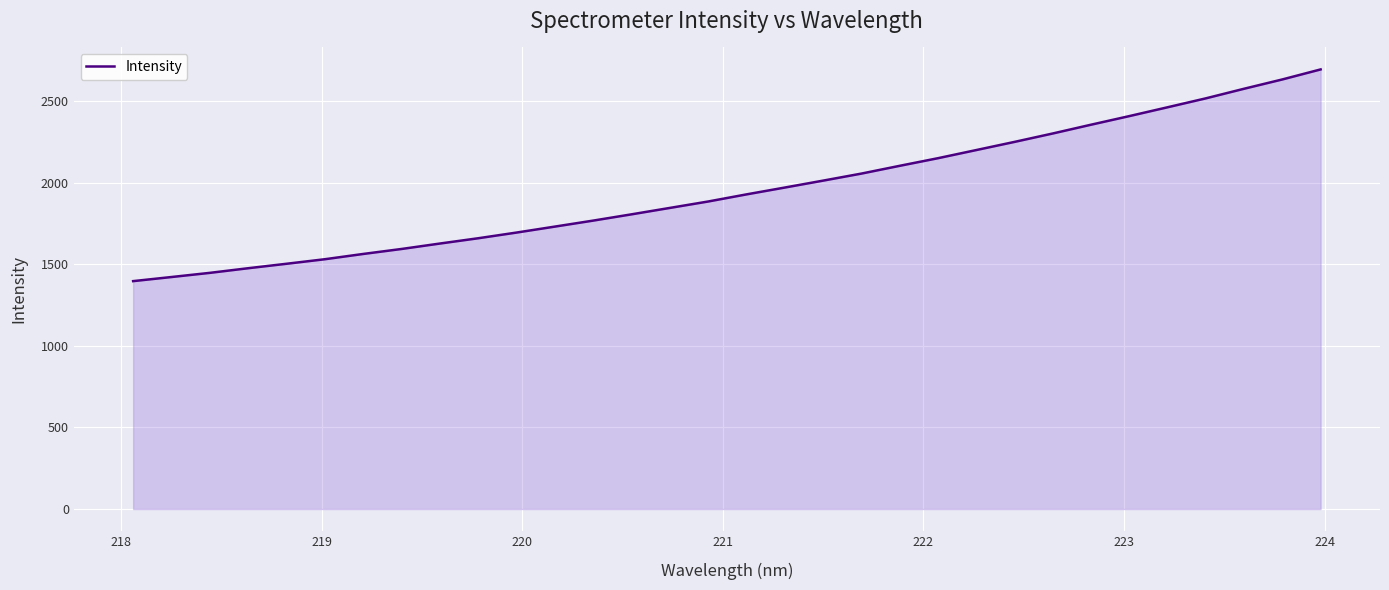

What is the difference between the maximum and minimum values?

1297.1